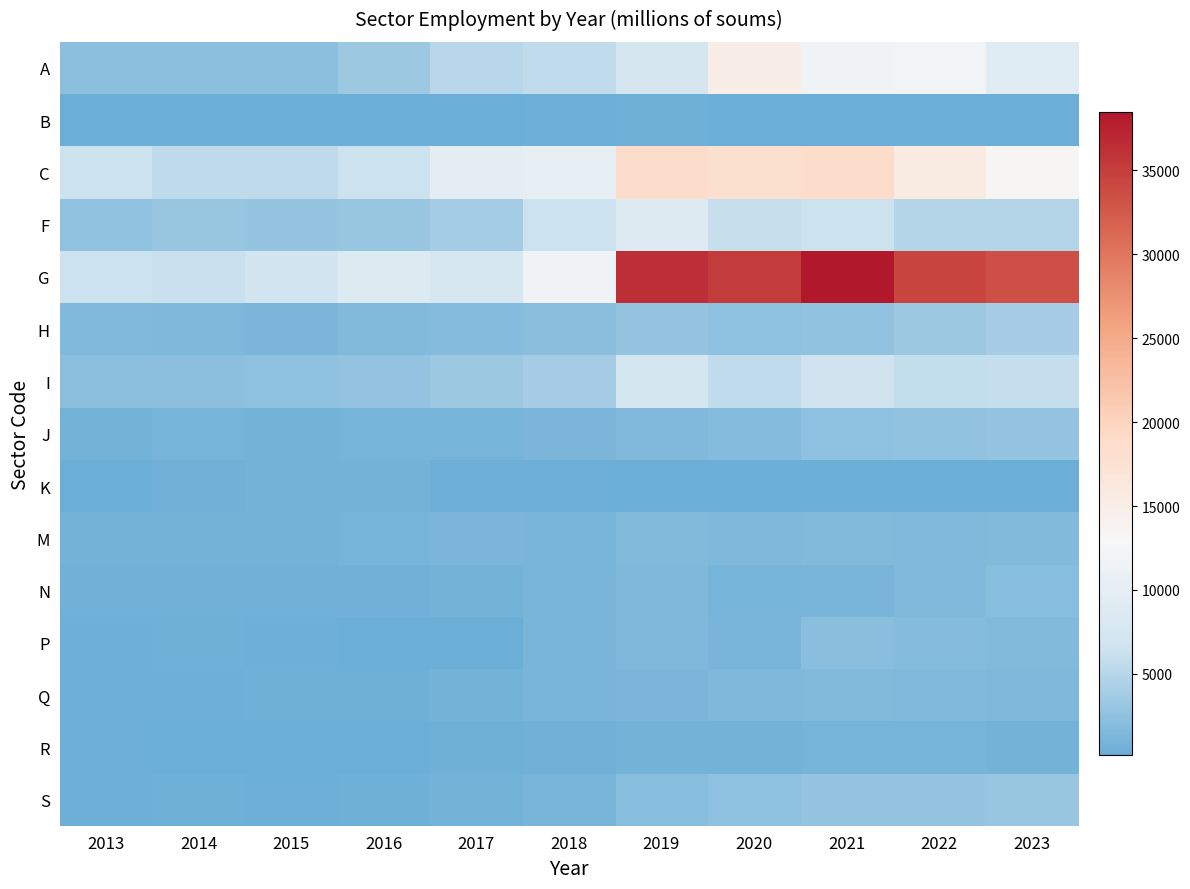

Which series has the widest spread of values?

G